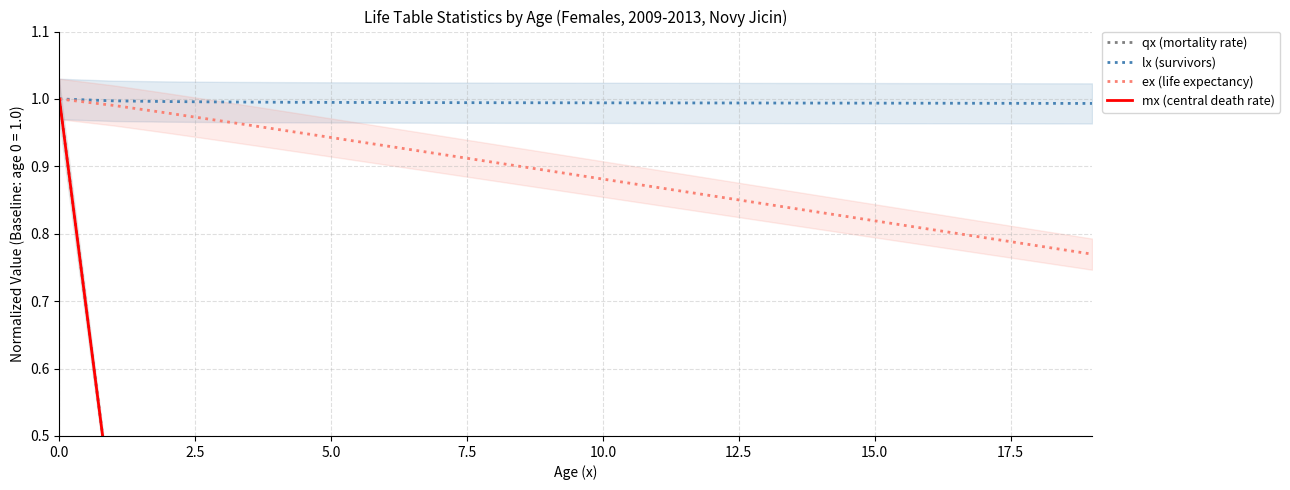

True or false: mx (central death rate) has a value of 0.1 at 20.0.

False